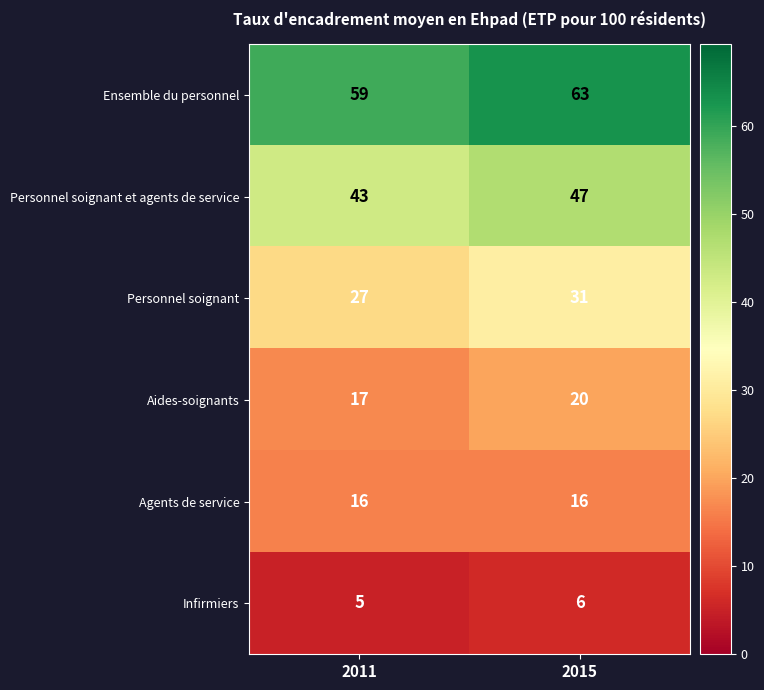

Reading left to right, extract all data points from this chart.

Ensemble du personnel: 59	63
Personnel soignant et agents de service: 43	47
Personnel soignant: 27	31
Aides-soignants: 17	20
Agents de service: 16	16
Infirmiers: 5	6